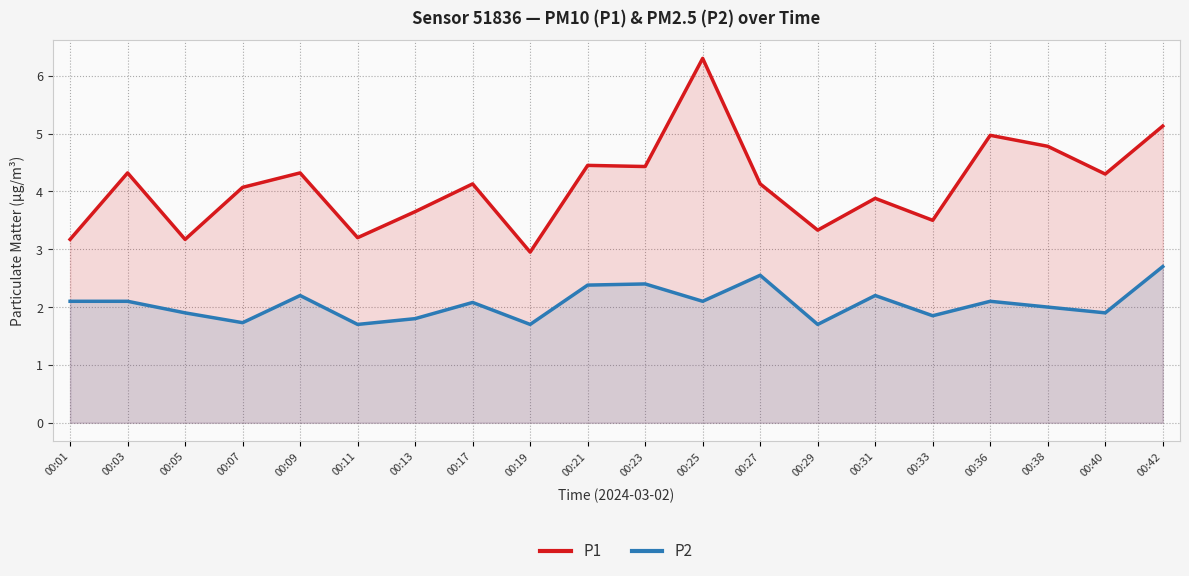

What is the value of the P1 point at the 15th from the left?

3.9